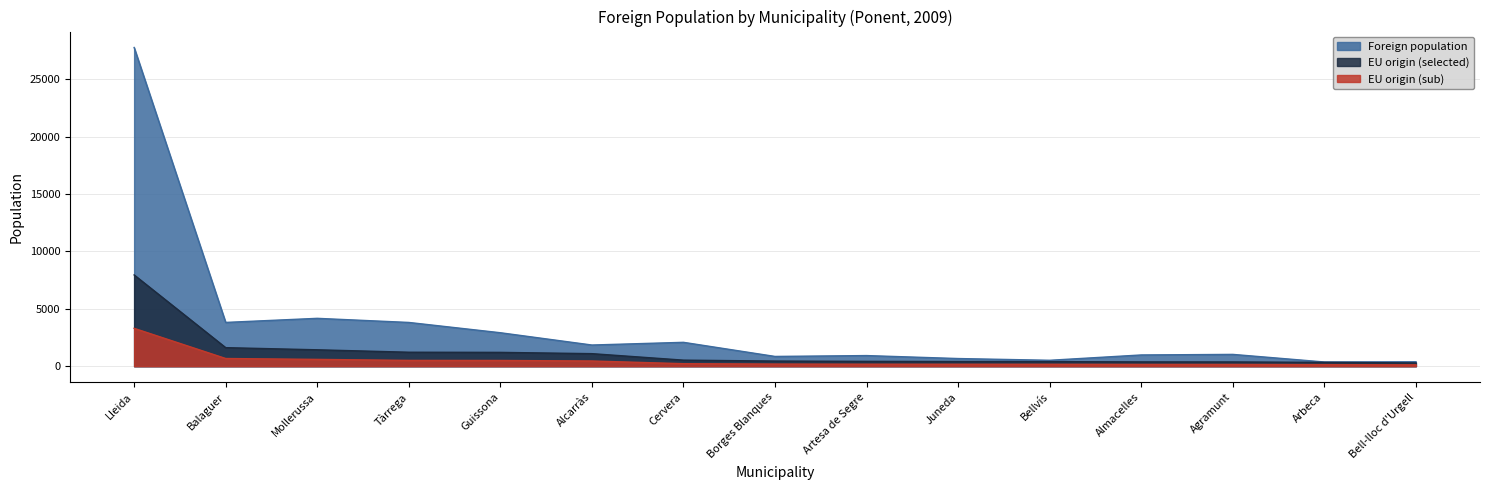

At which category does Foreign population reach its first local peak?

Mollerussa